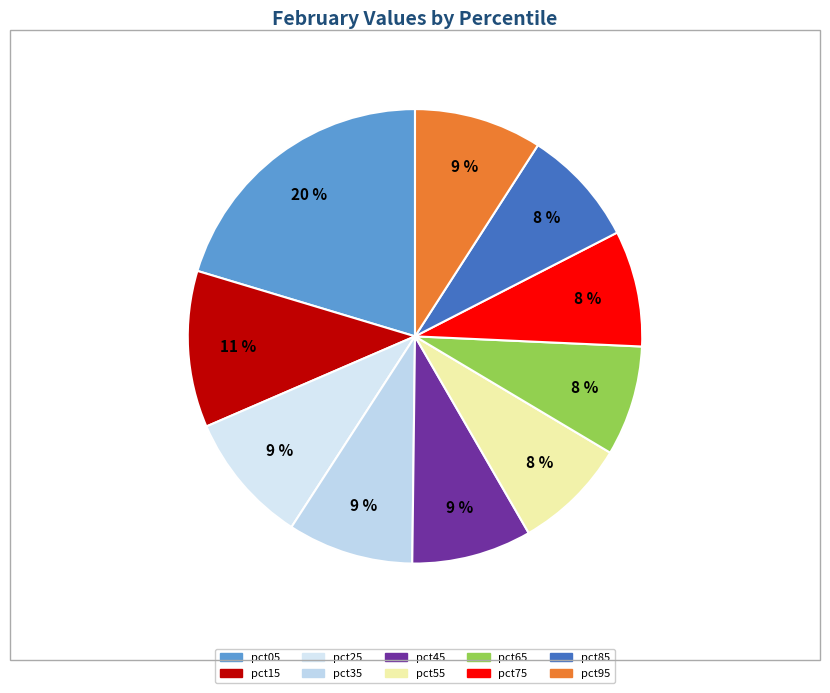

What percentage is the pct15 slice, to the nearest percent?

11%